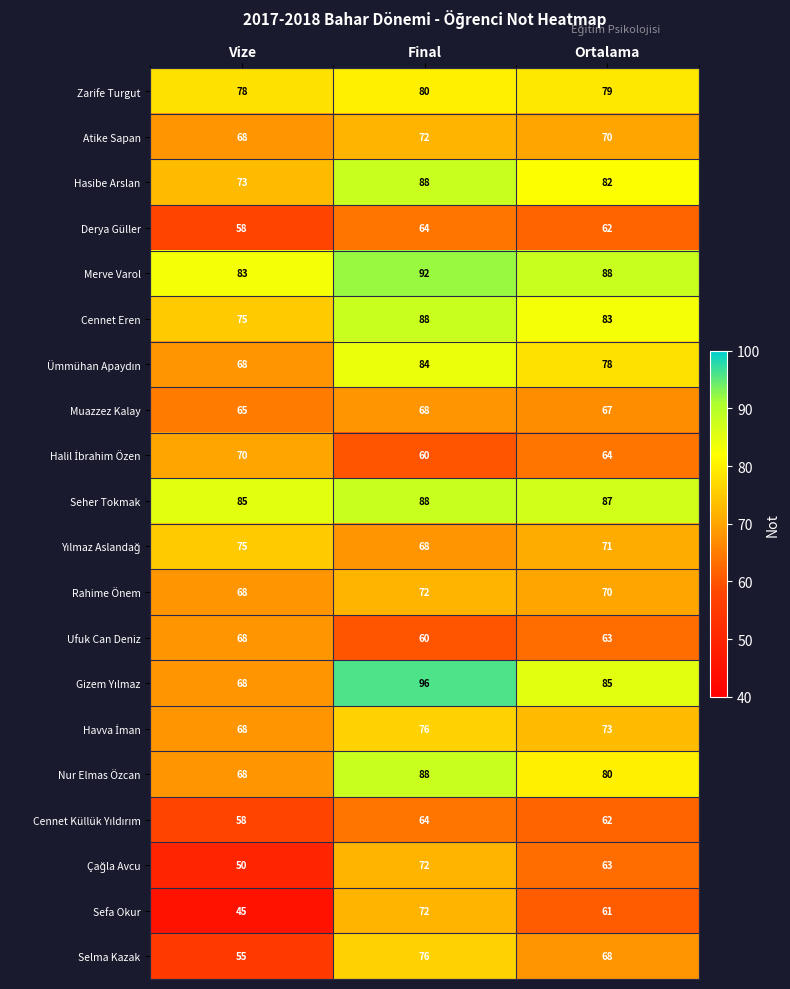

How many series are shown in this chart?

20